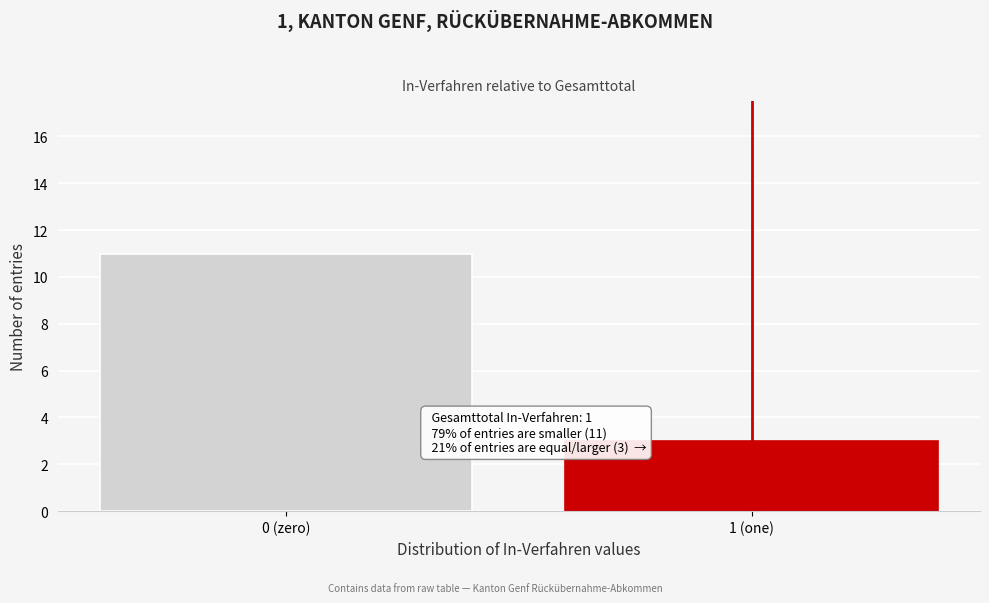

Reading left to right, what are all the values shown in this chart?

11	3